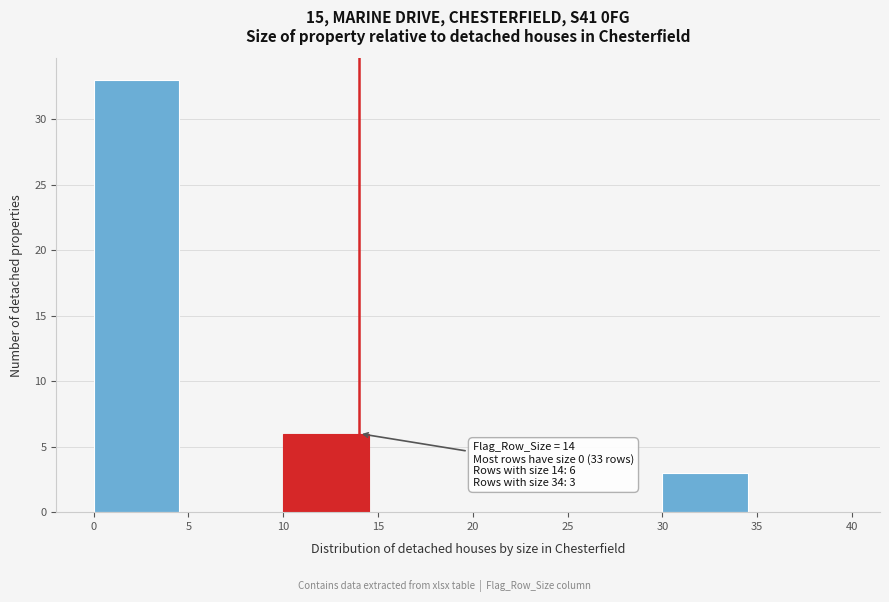

Reading left to right, list all the values displayed in this chart.

0=33	5=0	10=6	15=0	20=0	25=0	30=3	35=0